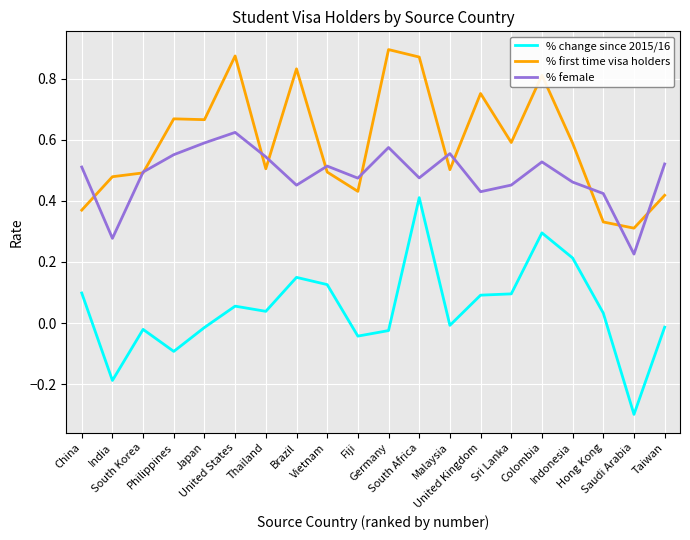

The value of % change since 2015/16 at Colombia is 0.3. True or false?

True